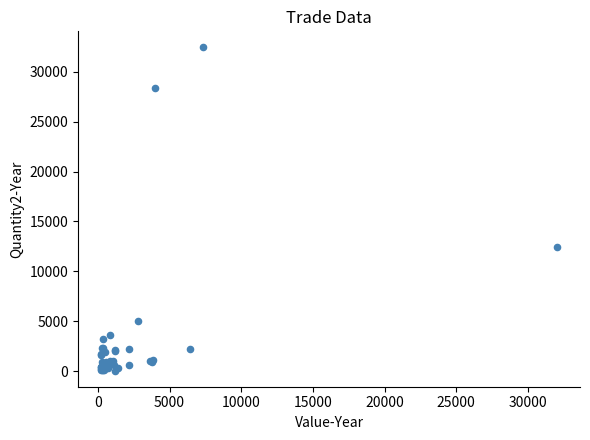

What Y value in the scatter plot is closest to 16245?

12482